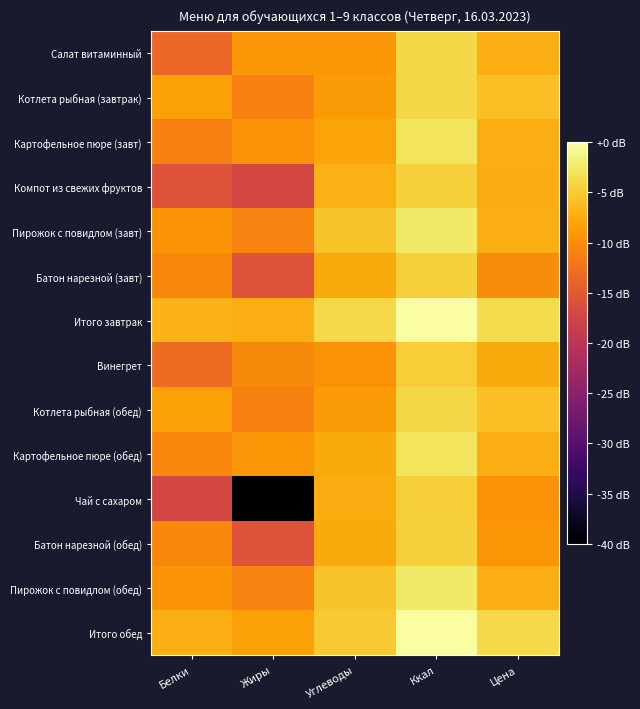

Which series has the largest range (max minus min)?

Чай с сахаром